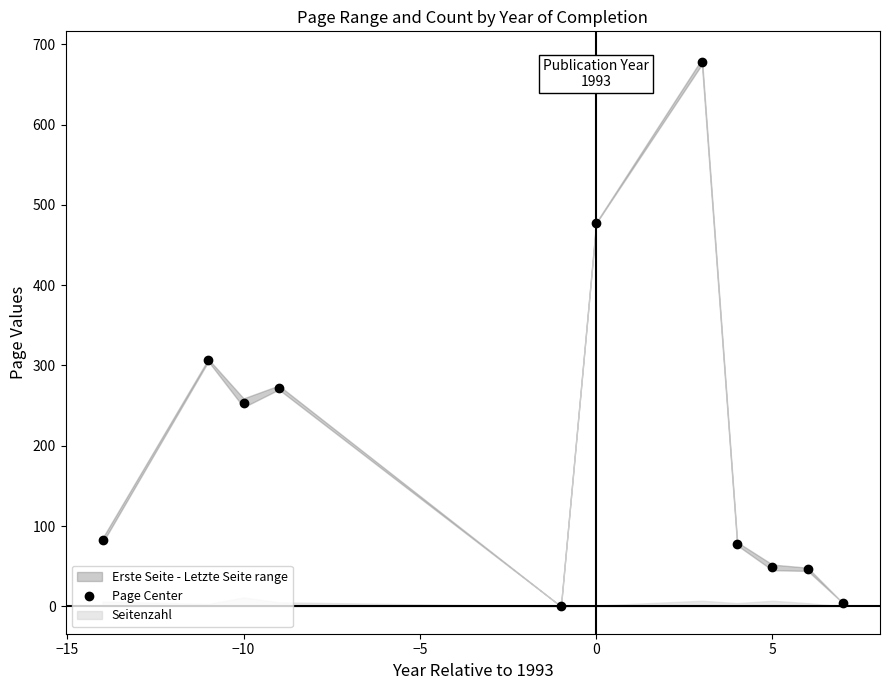

Is it true that Page Center equals 477.5 at 0?

True